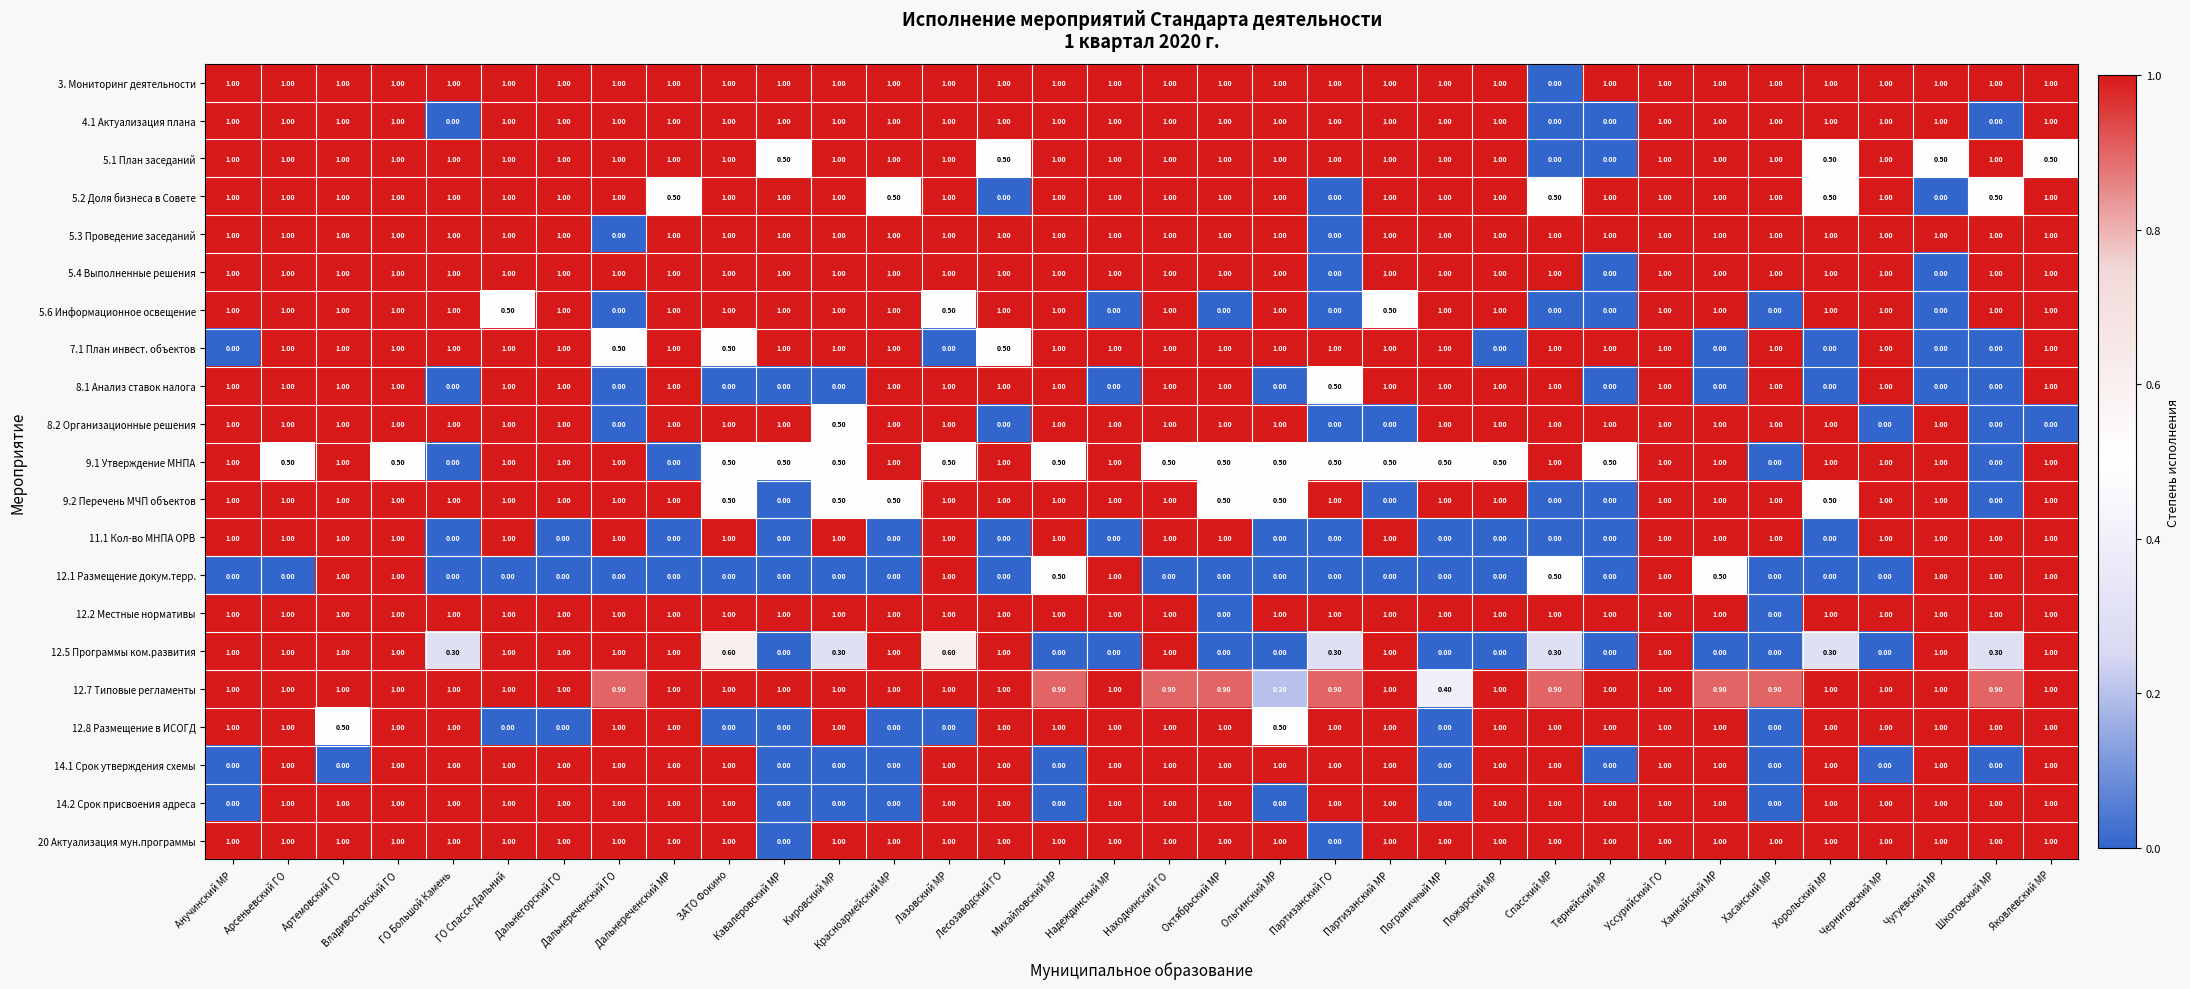

At which label is 12.7 Типовые регламенты closest to 0?

Ольгинский МР